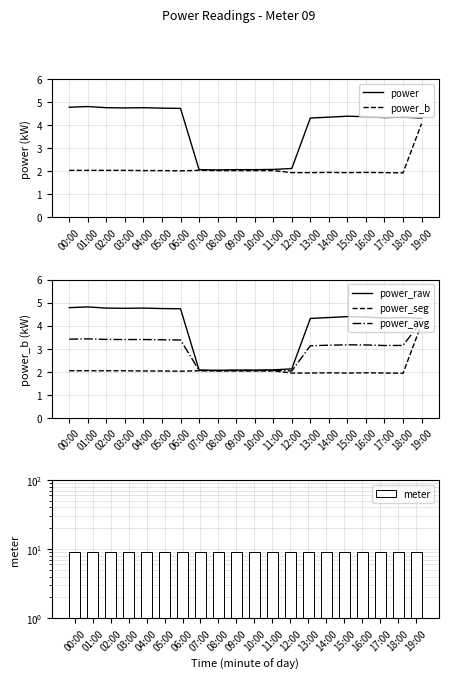

What is the lowest value of the power_avg series?

2.0